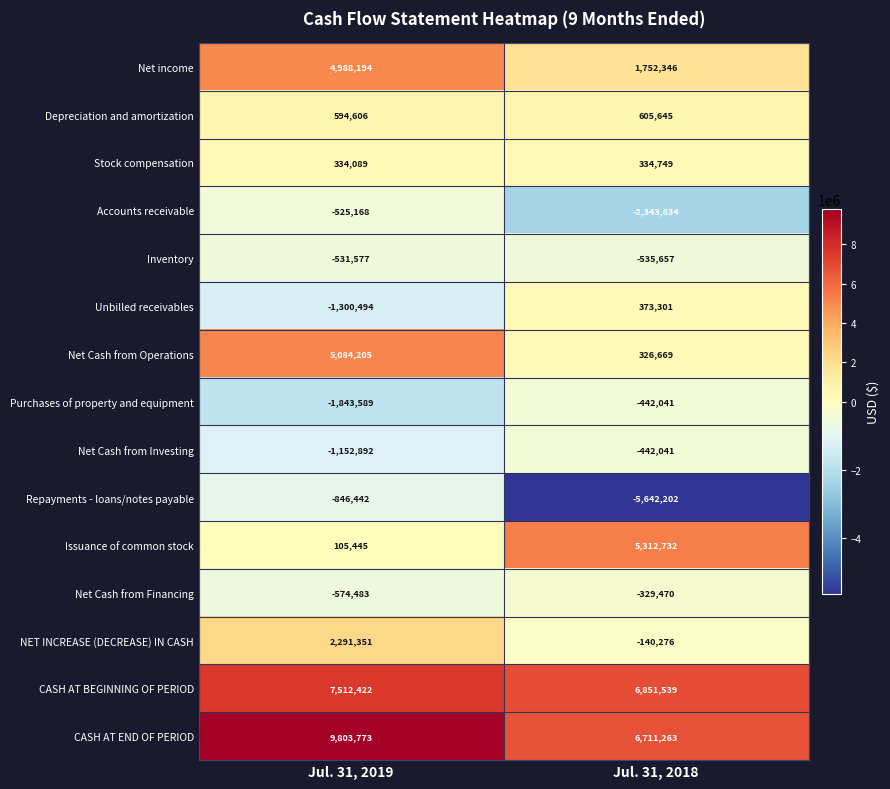

What is the greatest value displayed?

9803773